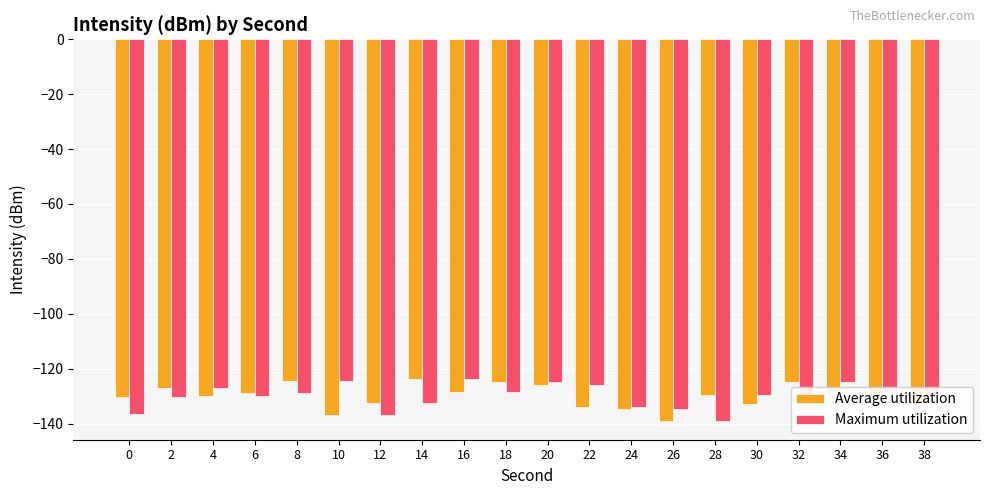

Between 12 and 14, which series saw the biggest shift?

Average utilization